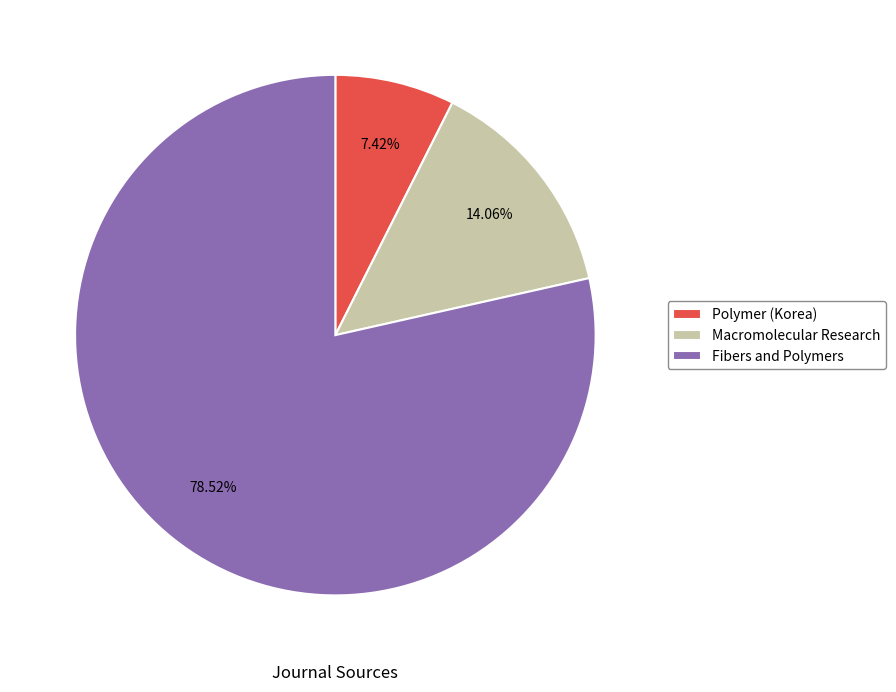

Which slice is the smallest?

Polymer (Korea)